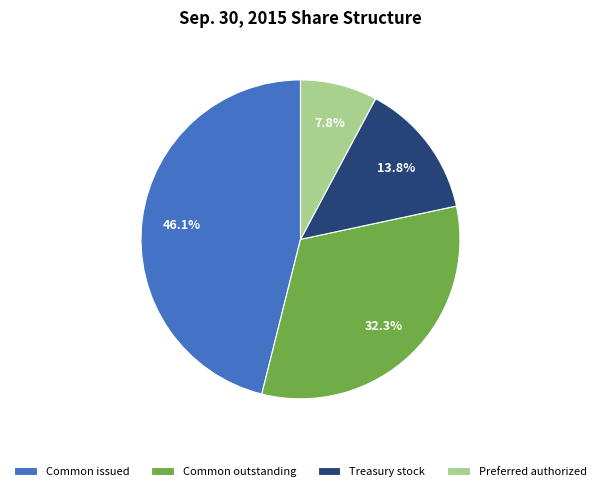

Combined, what portion of the pie is Preferred authorized and Treasury stock?

21.6%